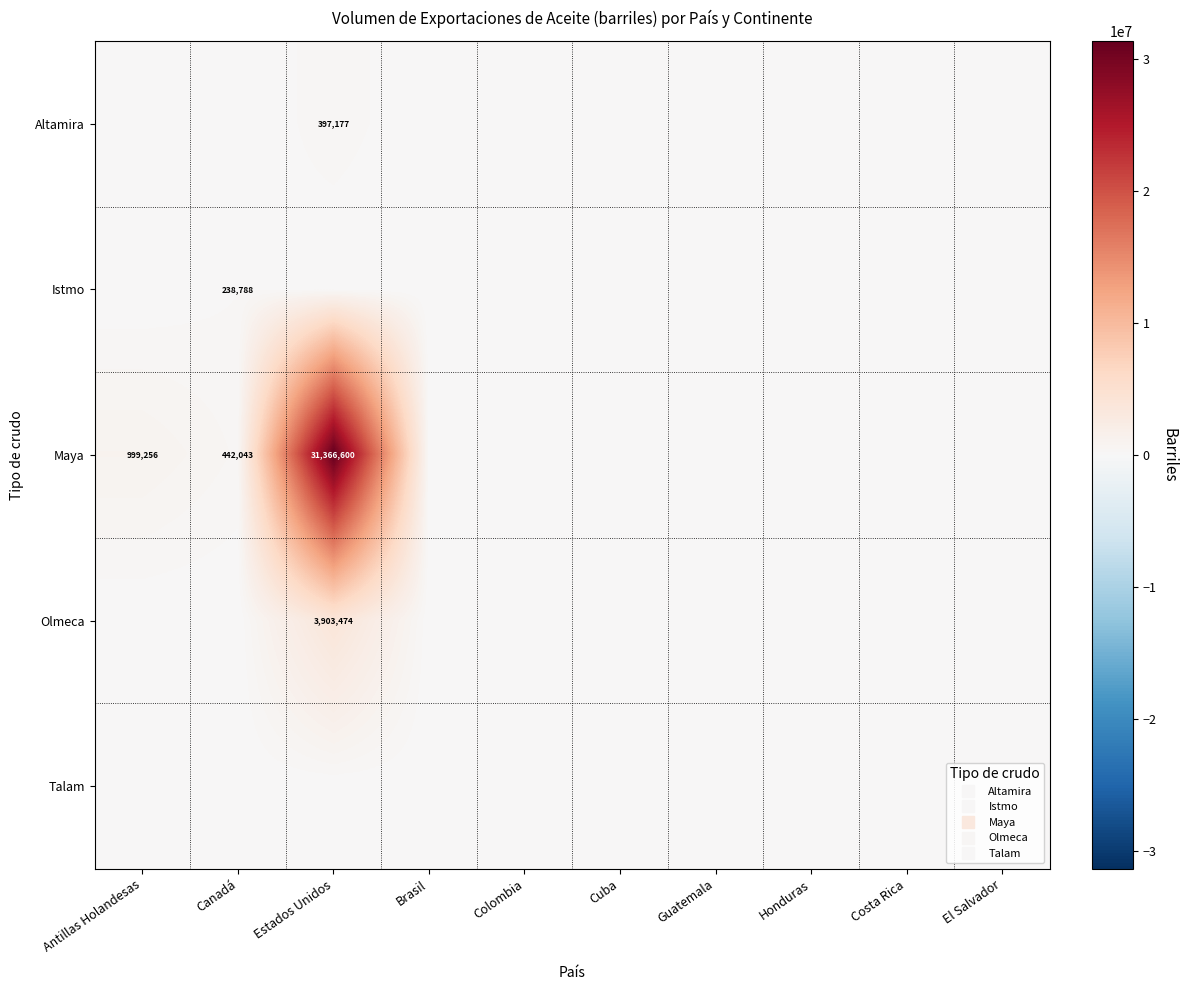

List the labels in order of Talam value, largest first.

Antillas Holandesas, Canadá, Estados Unidos, Brasil, Colombia, Cuba, Guatemala, Honduras, Costa Rica, El Salvador